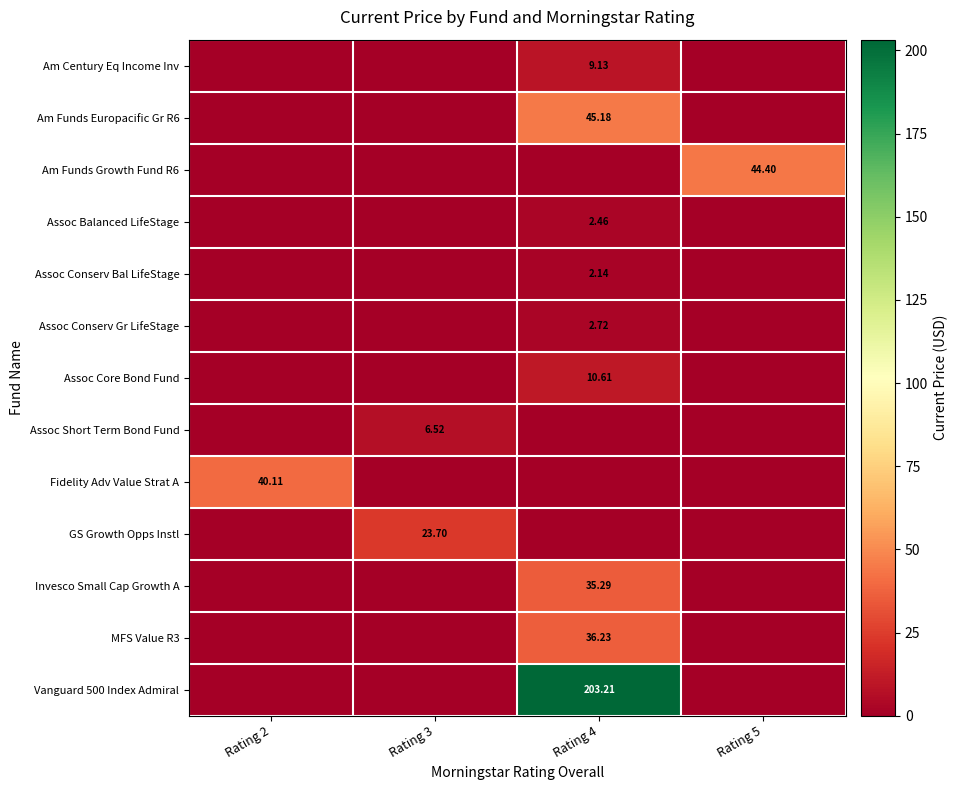

At which category does the chart reach its minimum across all series?

Rating 2